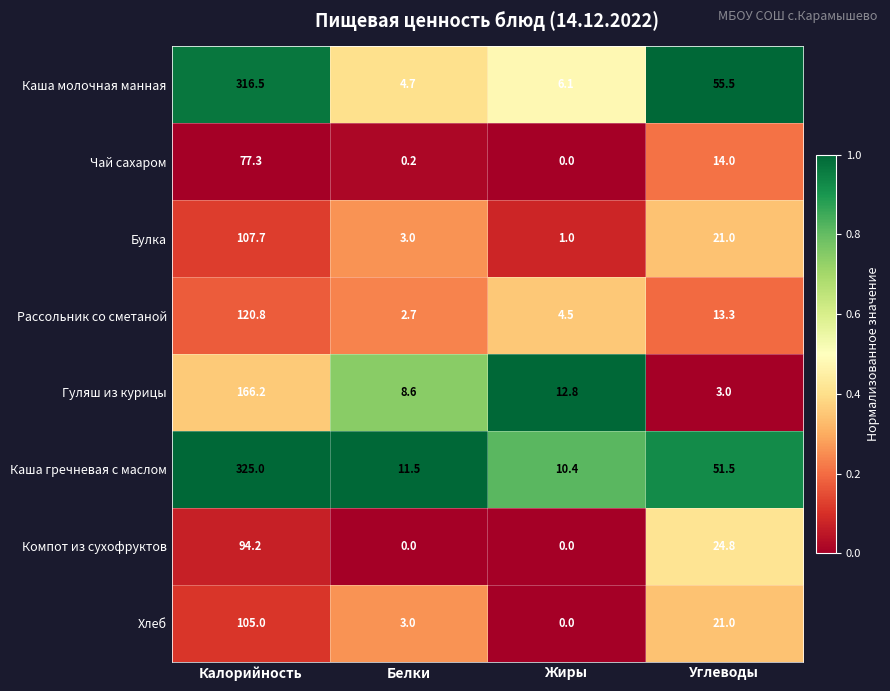

At which label is Рассольник со сметаной closest to 61?

Углеводы